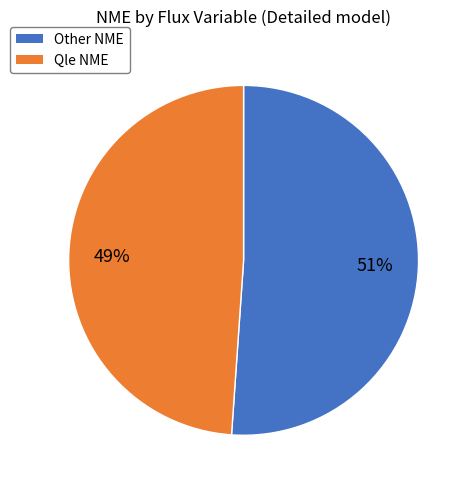

Does any single category account for the majority?

Yes